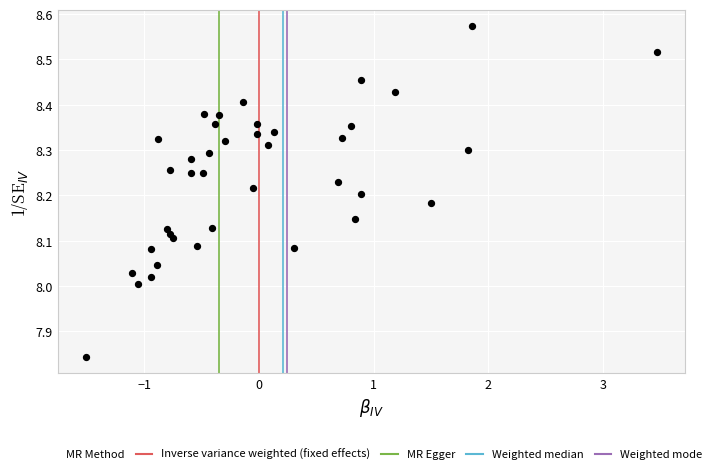

What is the range of Y values (max minus min)?

0.7